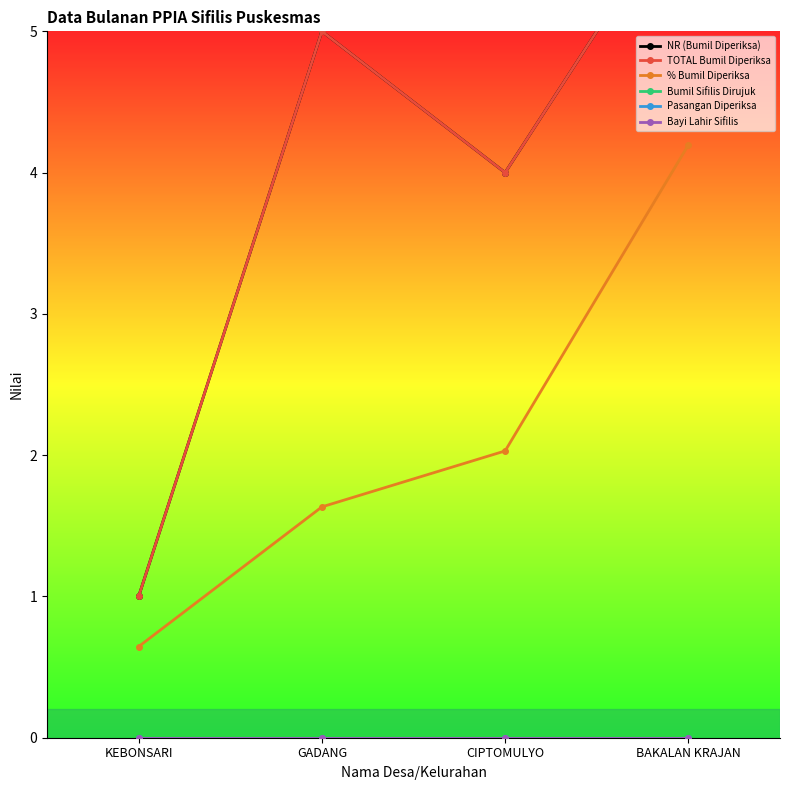

Reading left to right, list all the values displayed in this chart.

NR (Bumil Diperiksa): KEBONSARI=1.0	GADANG=5.0	CIPTOMULYO=4.0	BAKALAN KRAJAN=6.0
TOTAL Bumil Diperiksa: KEBONSARI=1.0	GADANG=5.0	CIPTOMULYO=4.0	BAKALAN KRAJAN=6.0
% Bumil Diperiksa: KEBONSARI=0.6	GADANG=1.6	CIPTOMULYO=2.0	BAKALAN KRAJAN=4.2
Bumil Sifilis Dirujuk: KEBONSARI=0.0	GADANG=0.0	CIPTOMULYO=0.0	BAKALAN KRAJAN=0.0
Pasangan Diperiksa: KEBONSARI=0.0	GADANG=0.0	CIPTOMULYO=0.0	BAKALAN KRAJAN=0.0
Bayi Lahir Sifilis: KEBONSARI=0.0	GADANG=0.0	CIPTOMULYO=0.0	BAKALAN KRAJAN=0.0